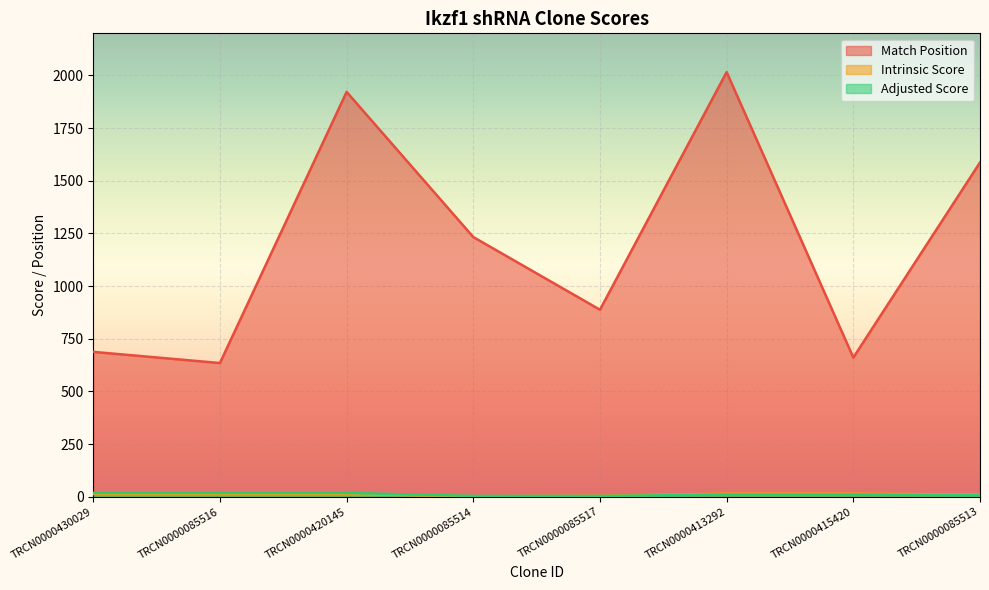

Which category has the highest value in the Match Position series?

TRCN0000413292